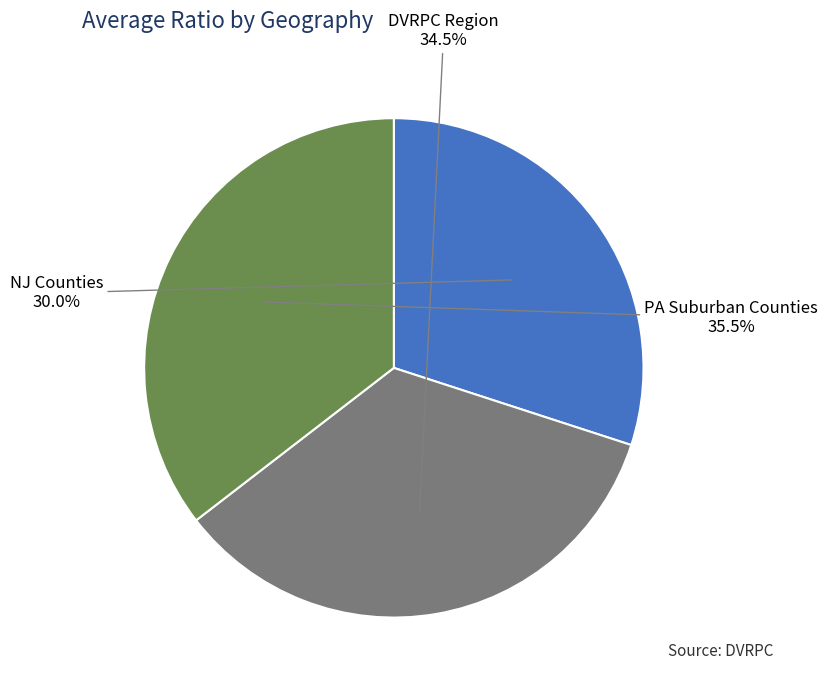

Count the number of slices in the pie.

3